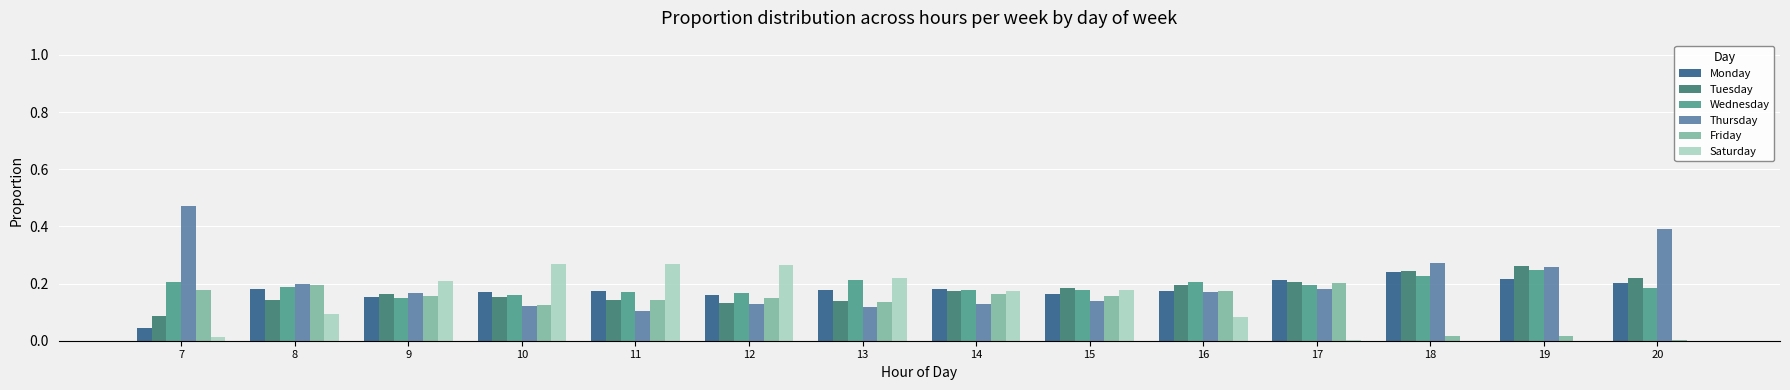

The value of Tuesday at 8 is 0.0. True or false?

False